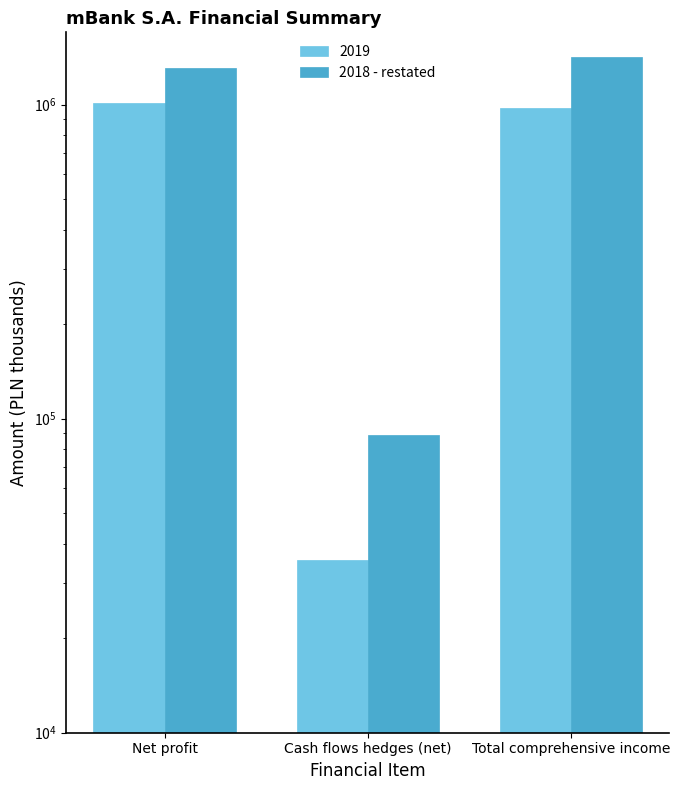

What is the greatest value displayed?

1412070